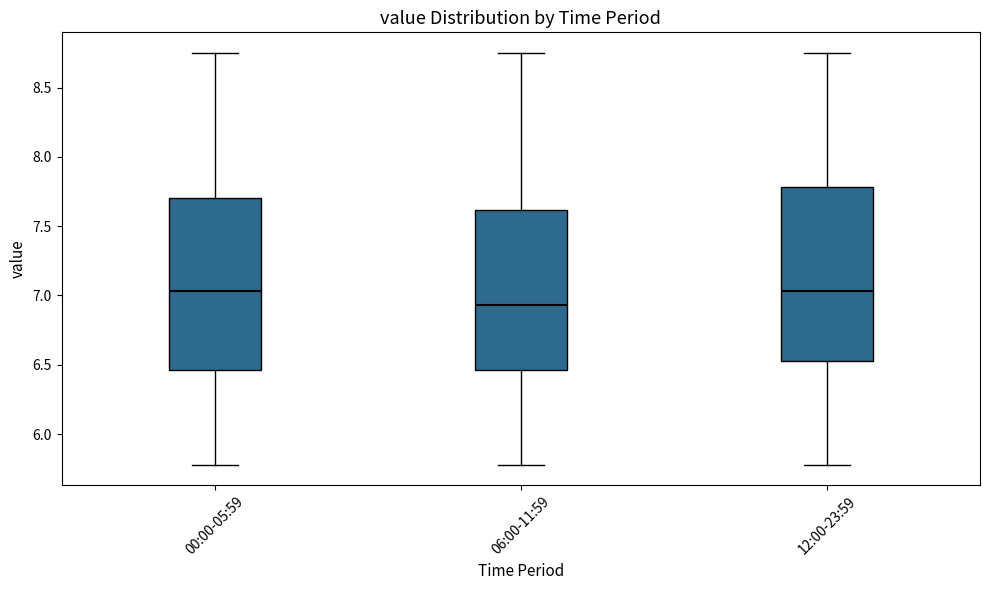

Reading left to right, transcribe this box plot: for each box, give where its median line is, the range the box spans, and where its two whiskers end, as read against the y-axis. The values are not printed on the chart, so give them approximately, as read against the axis.

00:00-05:59: median 7.05, box 6.45 to 7.70, whiskers 5.80 to 8.75
06:00-11:59: median 6.95, box 6.45 to 7.60, whiskers 5.80 to 8.75
12:00-23:59: median 7.05, box 6.55 to 7.80, whiskers 5.80 to 8.75